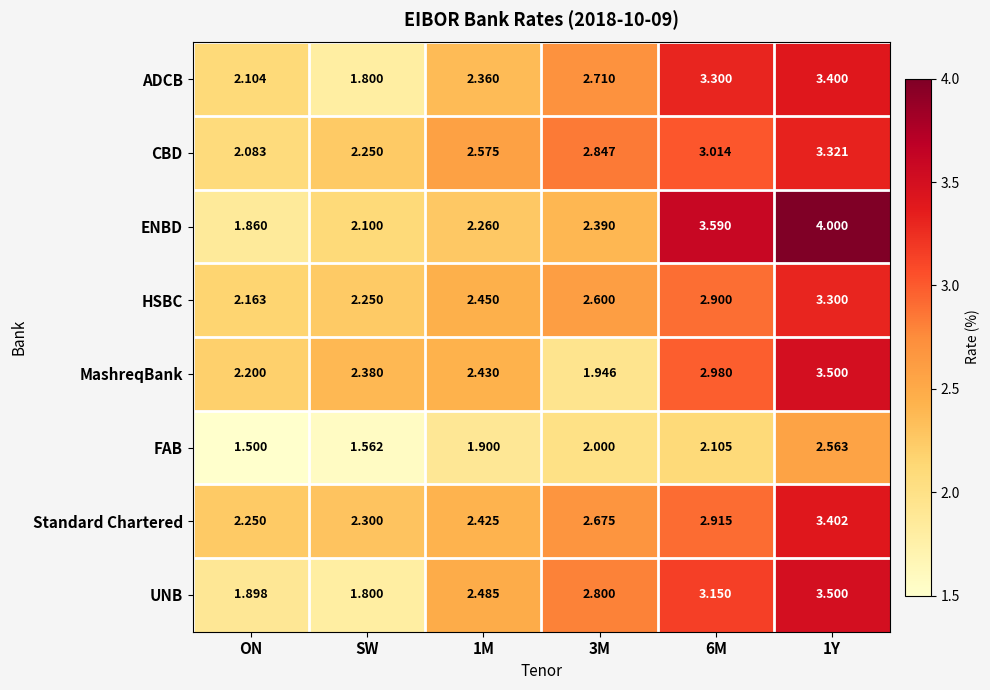

How many distinct data groups are displayed?

8